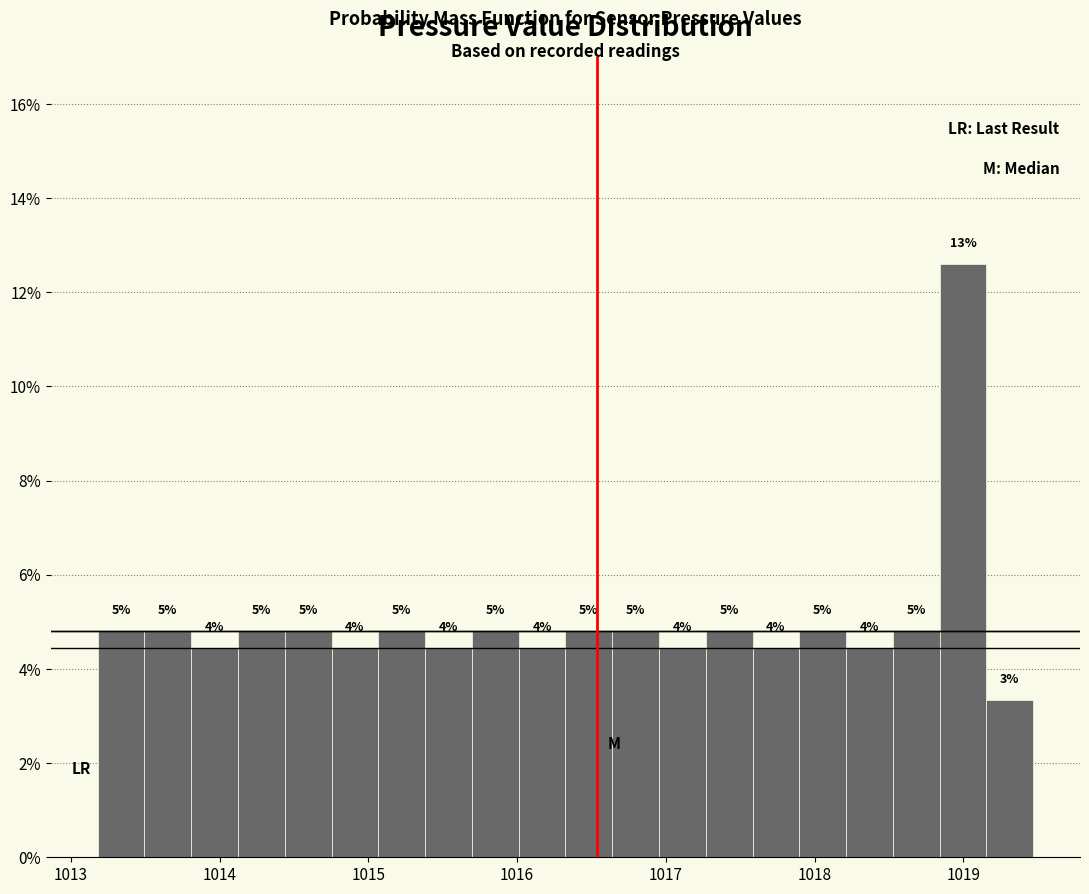

Read against the x-axis, roughly where is the centre of the tallest bar?

1019.0